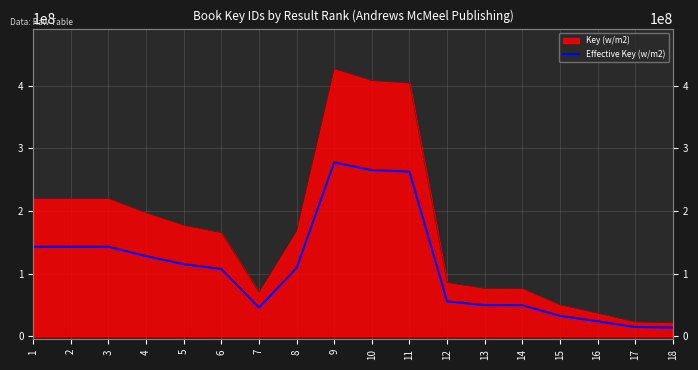

Which has a higher value, 9 or 17?

9